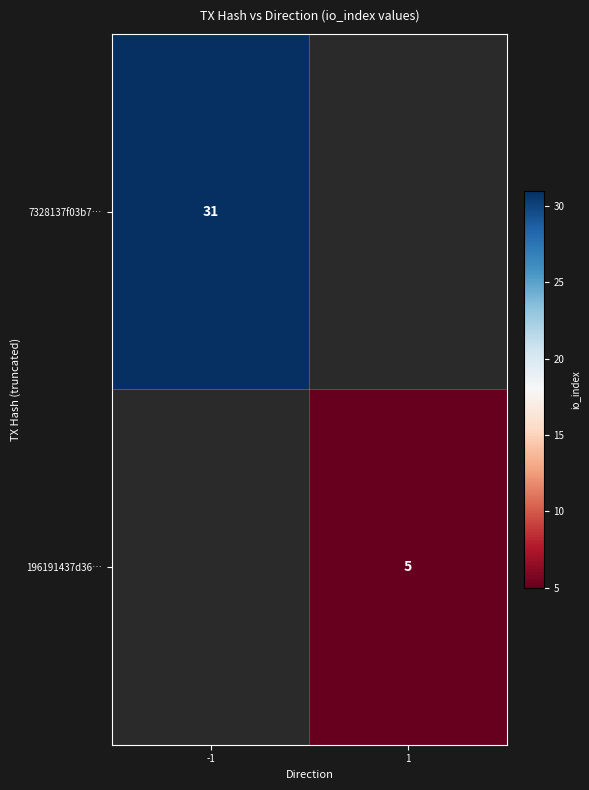

The 196191437d36… series shows 5 at 1. True or false?

True